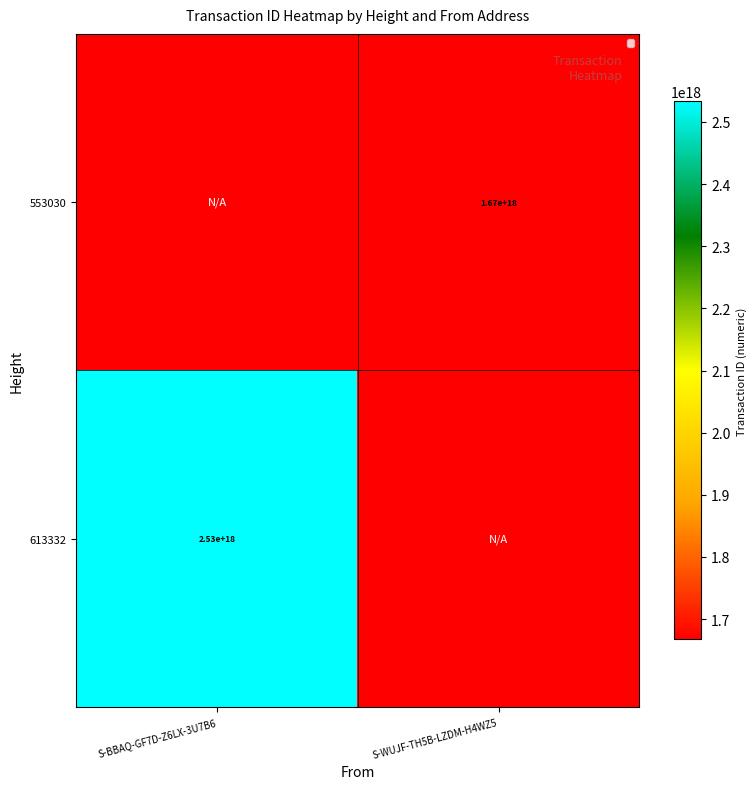

The value of 613332 at S-BBAQ-GF7D-Z6LX-3U7B6 is 3573683562217859072. True or false?

False